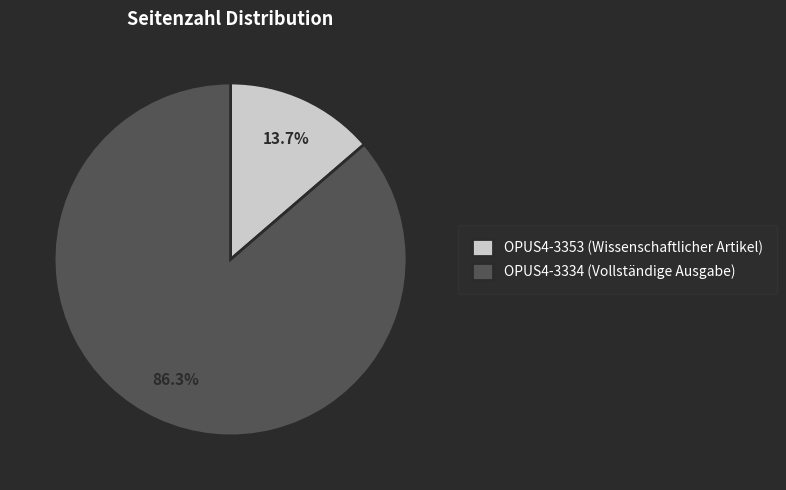

What portion of the pie excludes OPUS4-3353?

86.3%